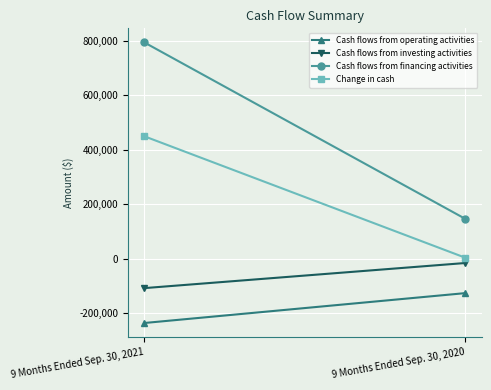

What is the sum of the Cash flows from investing activities values at 9 Months Ended Sep. 30, 2021 and 9 Months Ended Sep. 30, 2020?

-124165